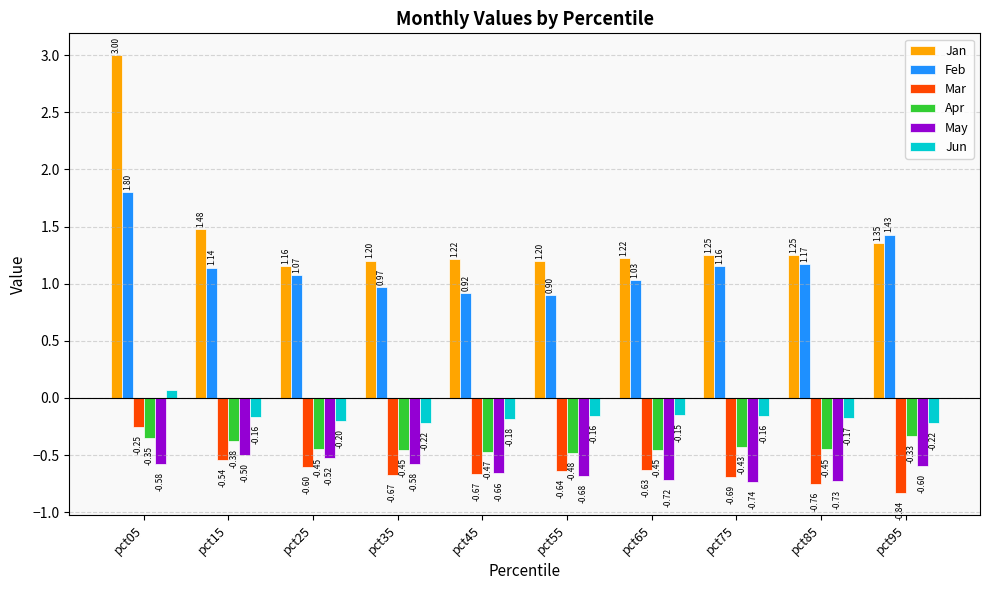

What are all the series names shown in the legend?

Jan, Feb, Mar, Apr, May, Jun